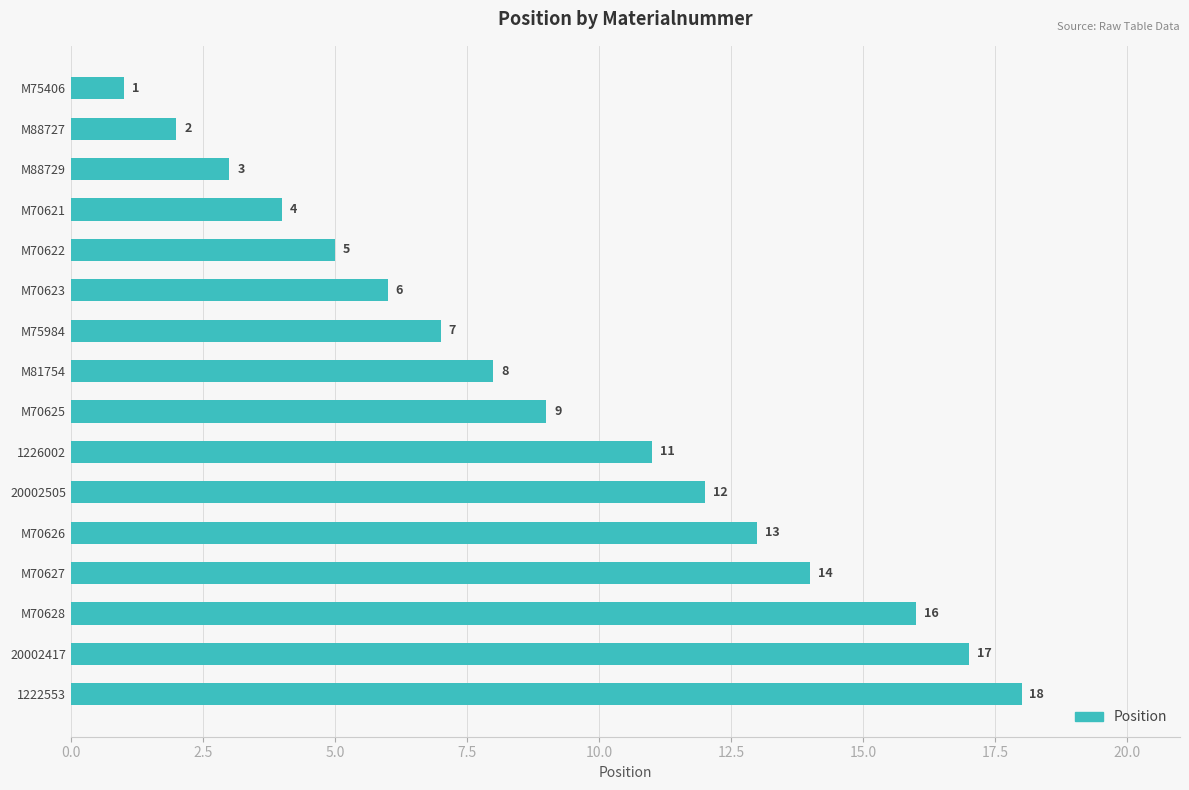

Reading top to bottom, what are all the values shown in this chart?

1	2	3	4	5	6	7	8	9	11	12	13	14	16	17	18